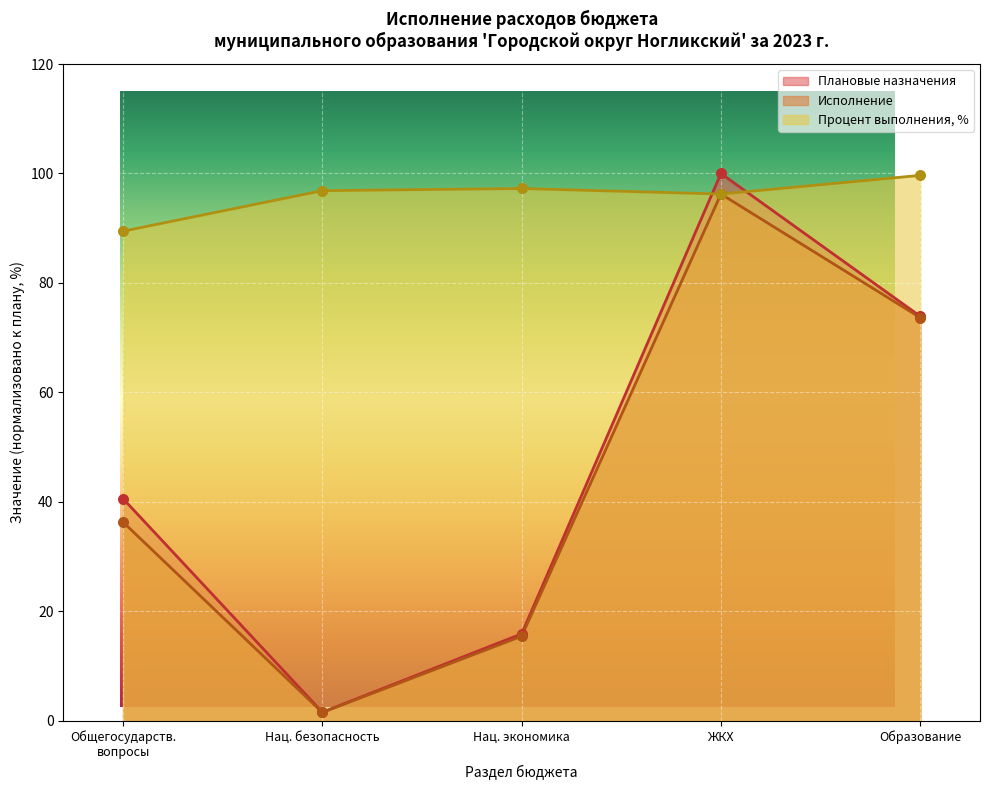

Which series has the widest spread of Y values?

Плановые назначения